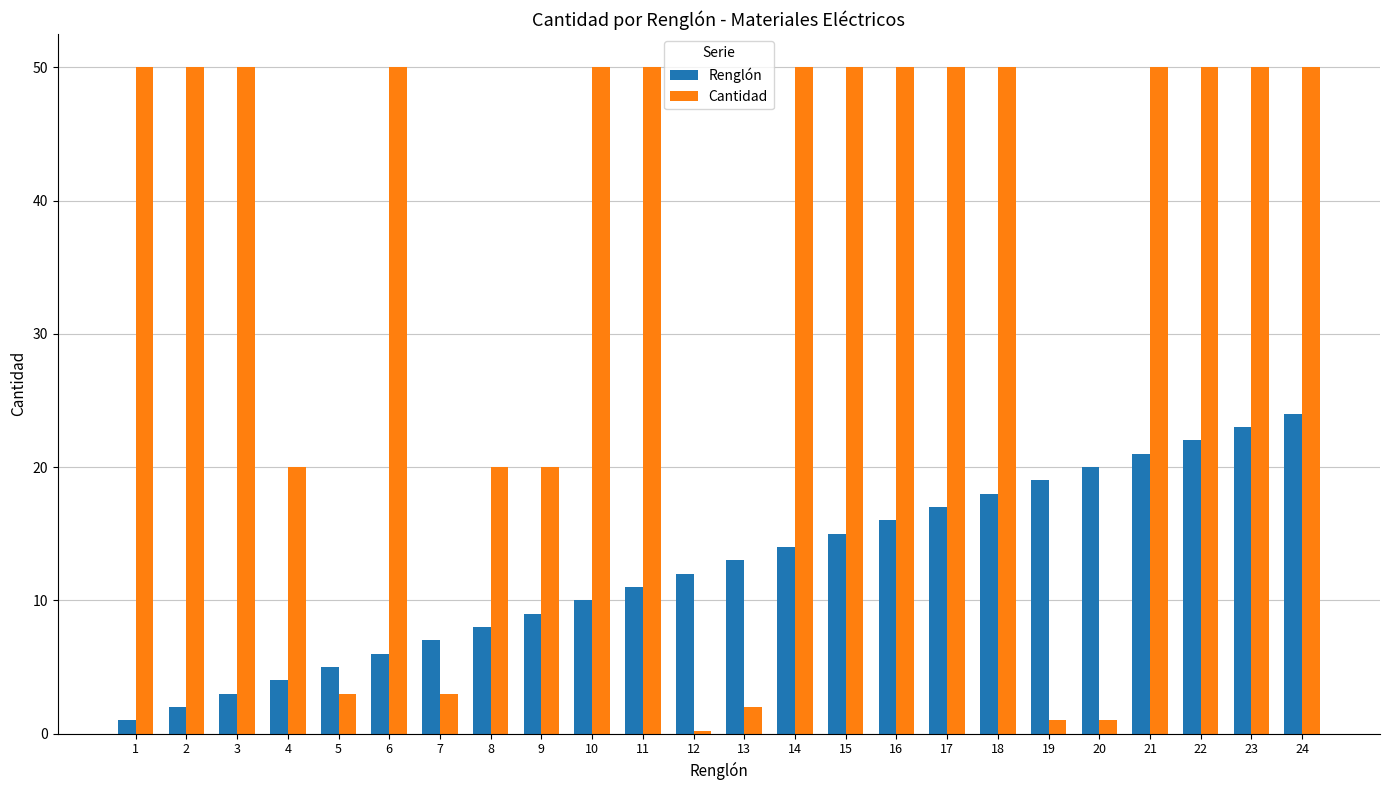

What is the sum of the Renglón values at 24 and 10?

34.0